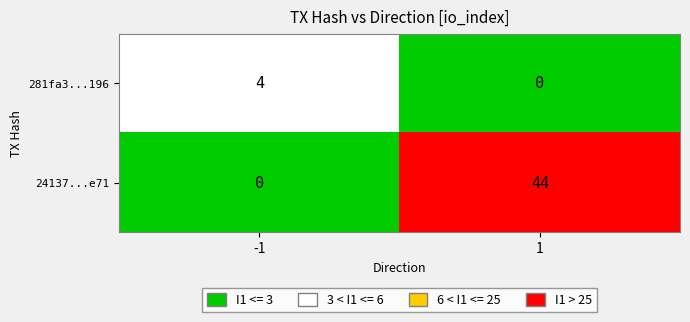

Which series has the largest total across all categories?

24137...e71